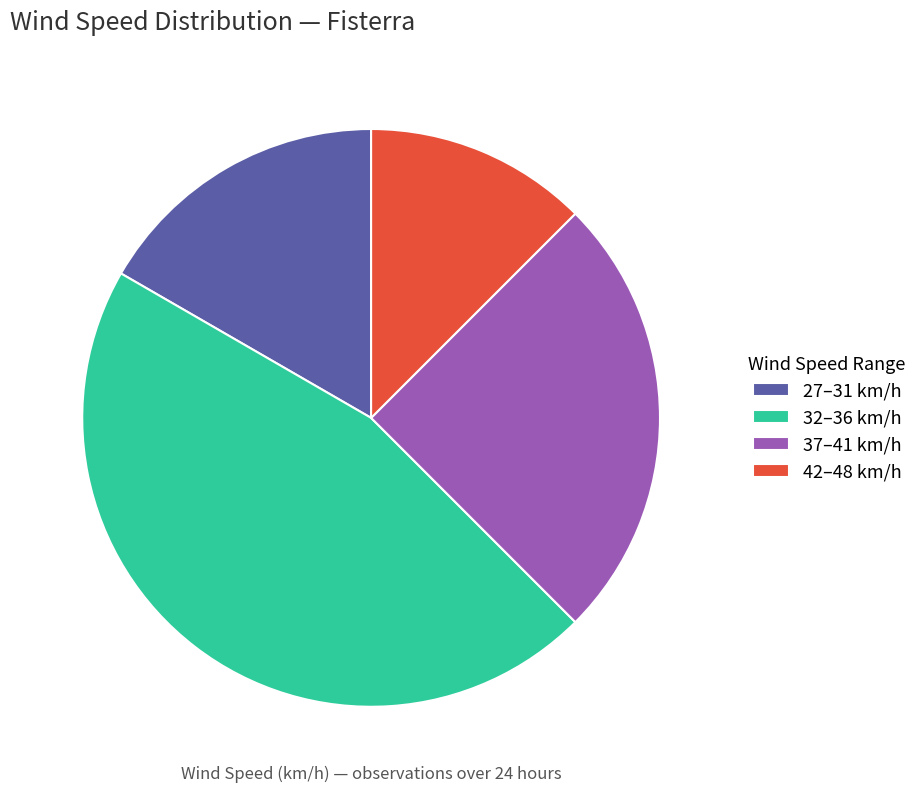

What is the smallest slice in the pie chart?

42–48 km/h